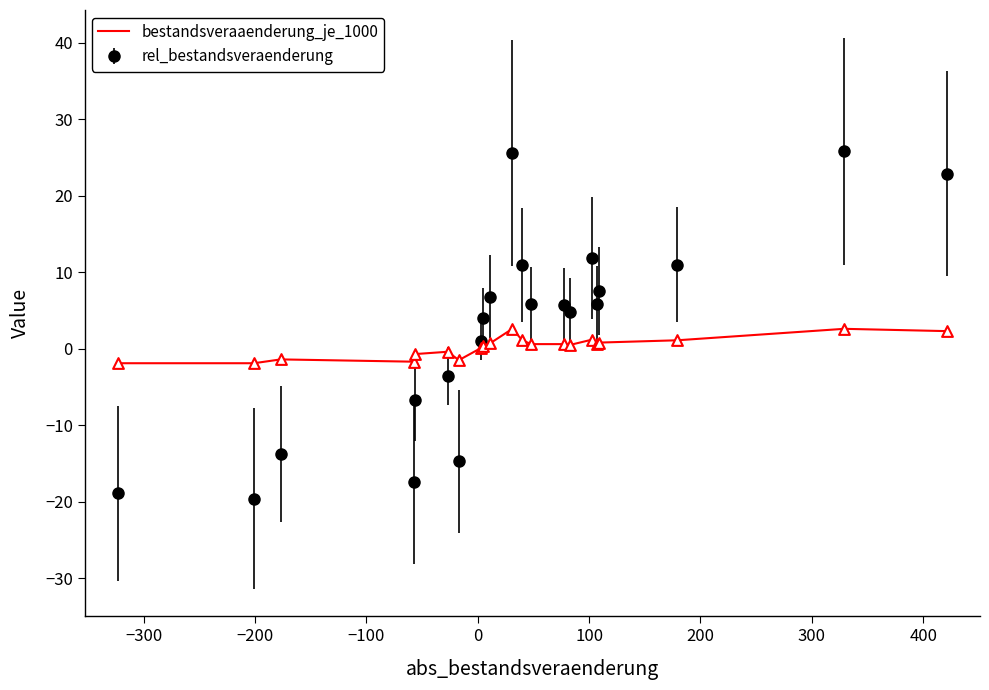

Which series has the widest spread of values?

bestandsveraaenderung_je_1000